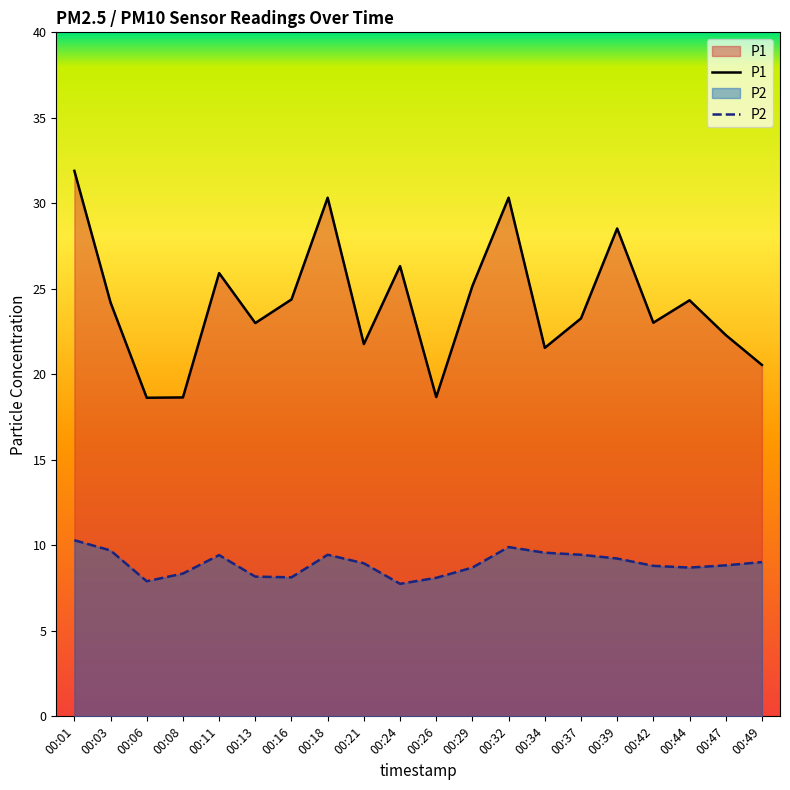

True or false: P1 and P2 cross at least once.

False